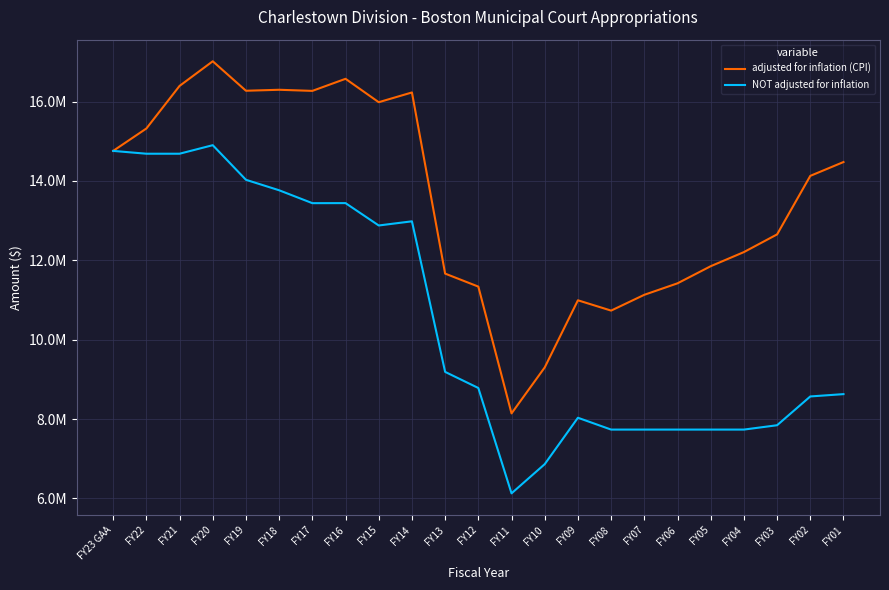

Reading left to right, list all the values displayed in this chart.

adjusted for inflation (CPI): FY23 GAA=14758440	FY22=15322766	FY21=16396616	FY20=17017782	FY19=16274641	FY18=16299297	FY17=16271233	FY16=16575604	FY15=15985932	FY14=16231449	FY13=11665373	FY12=11337815	FY11=8141688	FY10=9300644	FY09=10992847	FY08=10732961	FY07=11131125	FY06=11420412	FY05=11851832	FY04=12207925	FY03=12653903	FY02=14129075	FY01=14477601
NOT adjusted for inflation: FY23 GAA=14758440	FY22=14687359	FY21=14687359	FY20=14902652	FY19=14030132	FY18=13765998	FY17=13440992	FY16=13442337	FY15=12878562	FY14=12983455	FY13=9188111	FY12=8782099	FY11=6126503	FY10=6862466	FY09=8032000	FY08=7733802	FY07=7733802	FY06=7733802	FY05=7733802	FY04=7733802	FY03=7843323	FY02=8568913	FY01=8627513